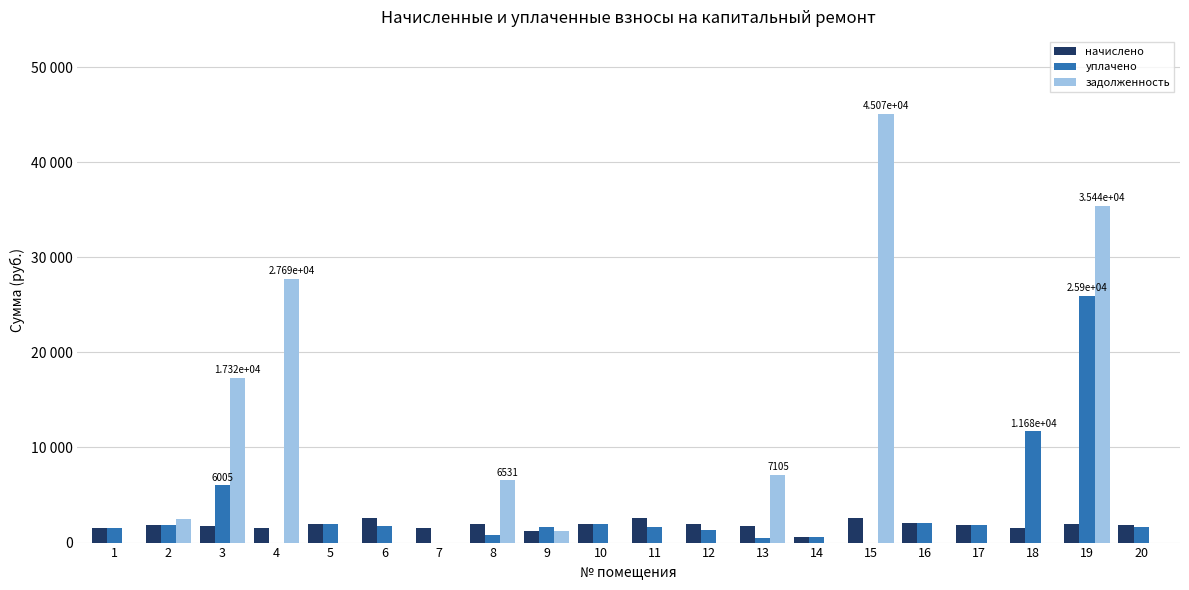

Which category has the highest value in the задолженность series?

15